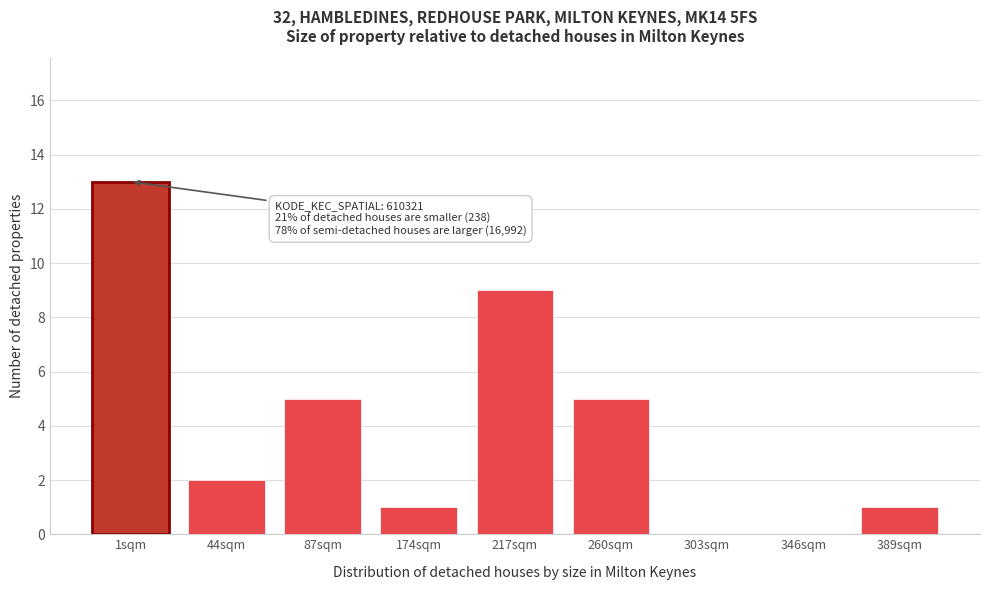

Reading right to left, what are all the values shown in this chart?

389sqm=1	346sqm=0	303sqm=0	260sqm=5	217sqm=9	174sqm=1	87sqm=5	44sqm=2	1sqm=13